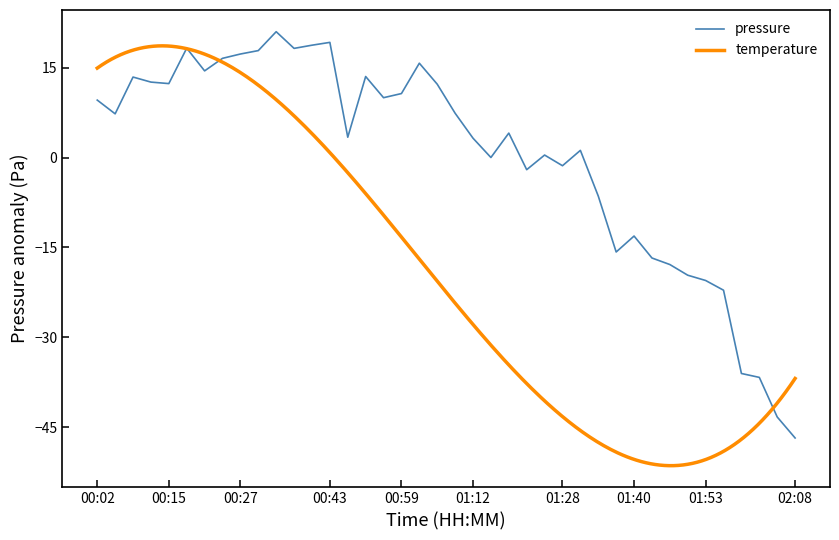

What is the greatest value displayed?

21.0